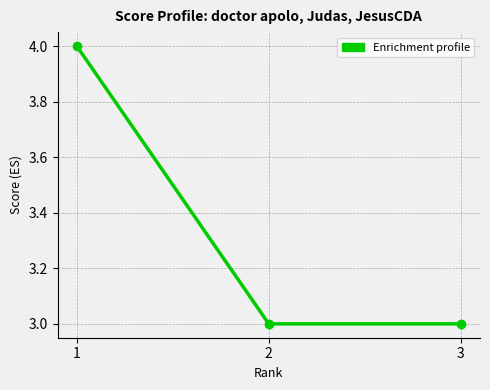

Reading left to right, list all the values displayed in this chart.

4	3	3